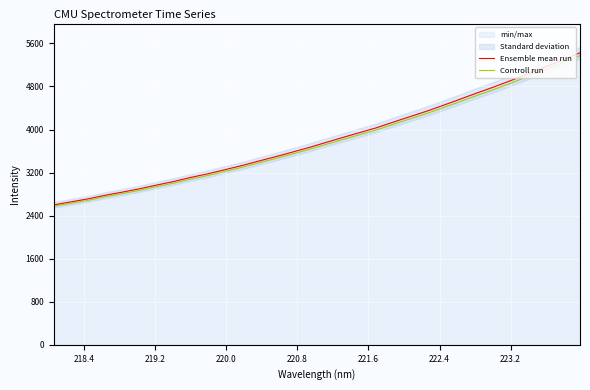

What is the minimum value for Ensemble mean run?

2599.6